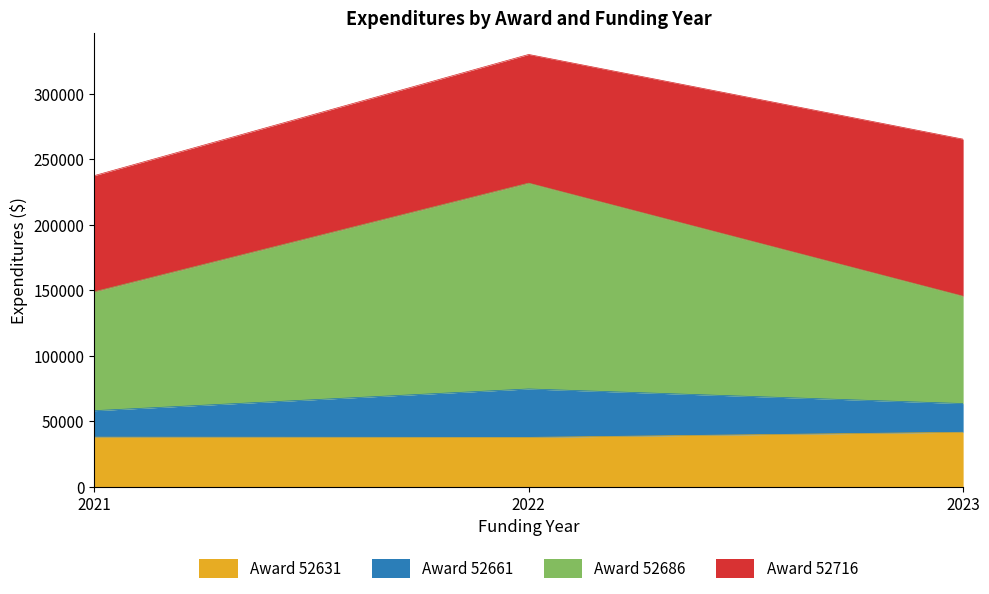

The value of Award 52631 at 2022 is 10769.1. True or false?

False